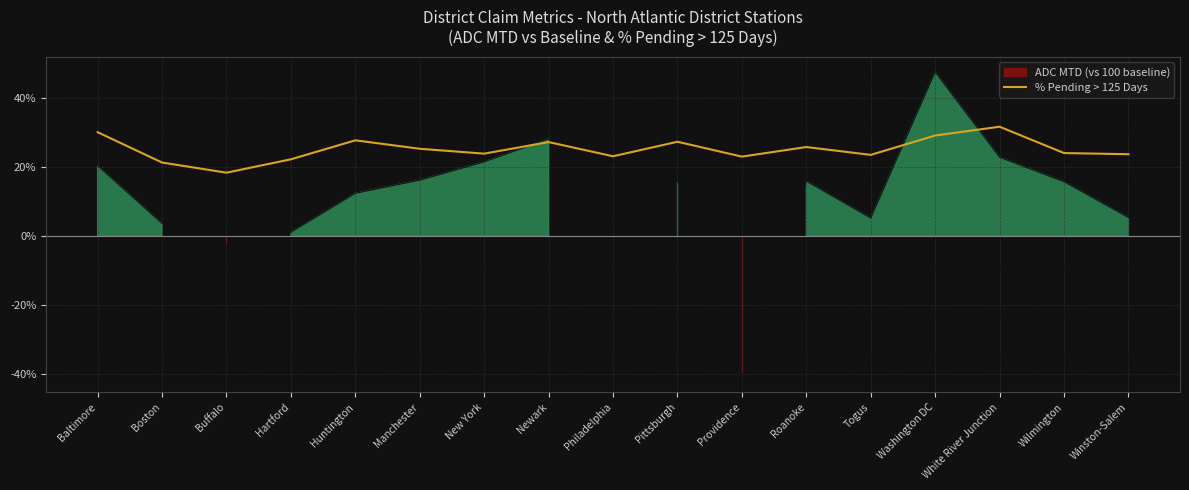

True or false: the data shows 47.3 at Pittsburgh.

False